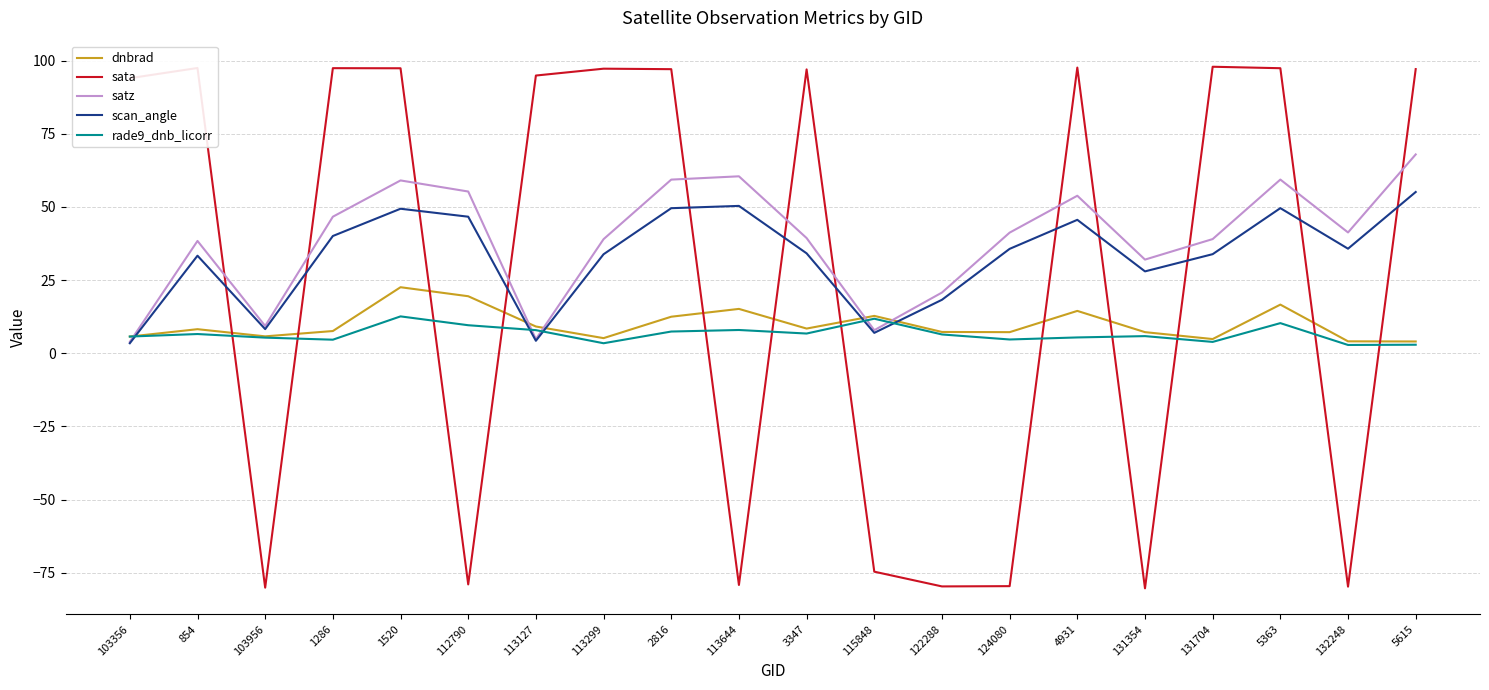

What position from the left is 112790?

6